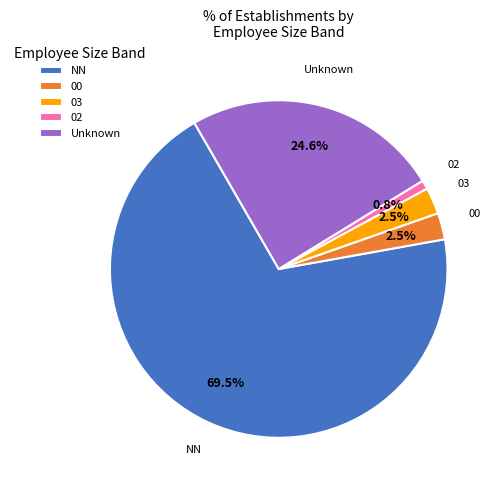

Does any single category account for the majority?

Yes